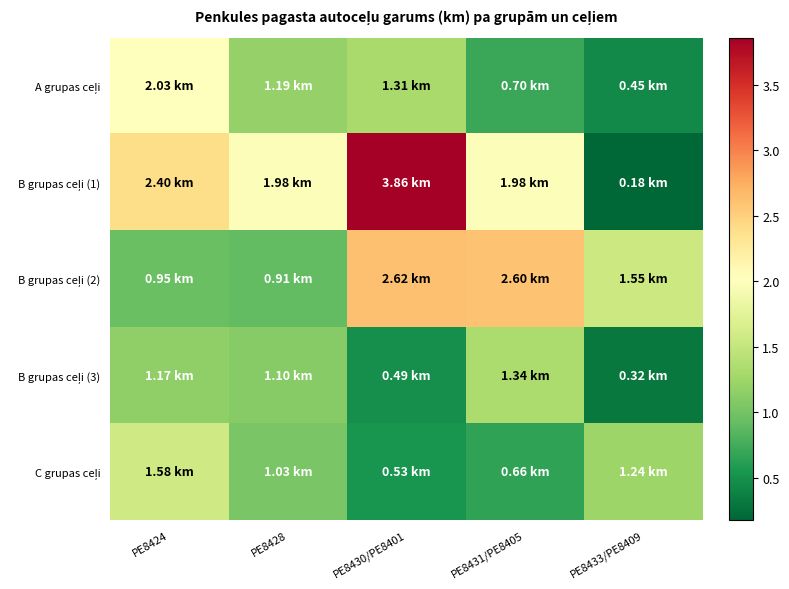

Which has a higher value, PE8431/PE8405 or PE8428?

PE8428